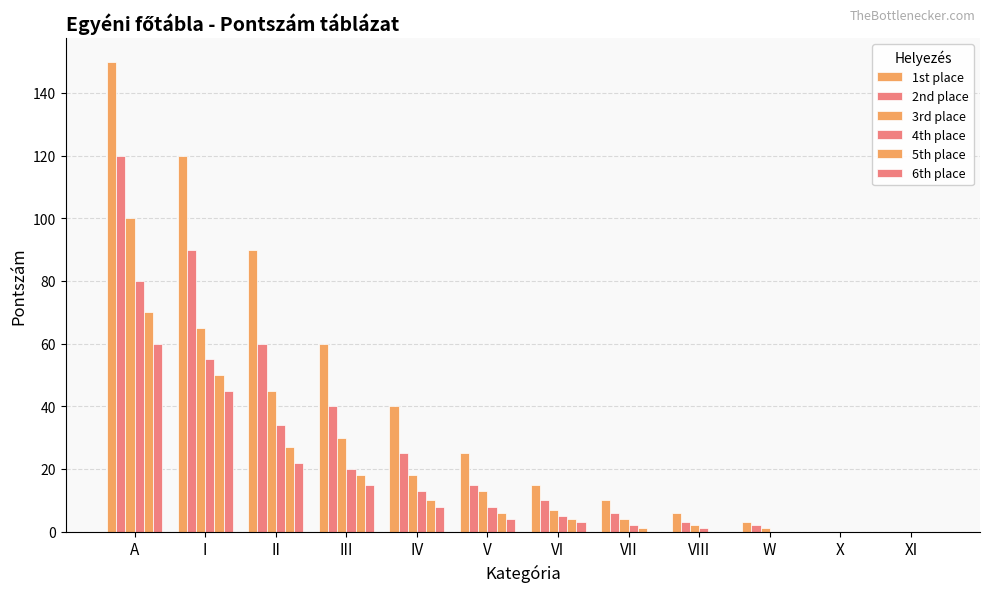

What value does the 3rd place series have at A, to the nearest 50?

100